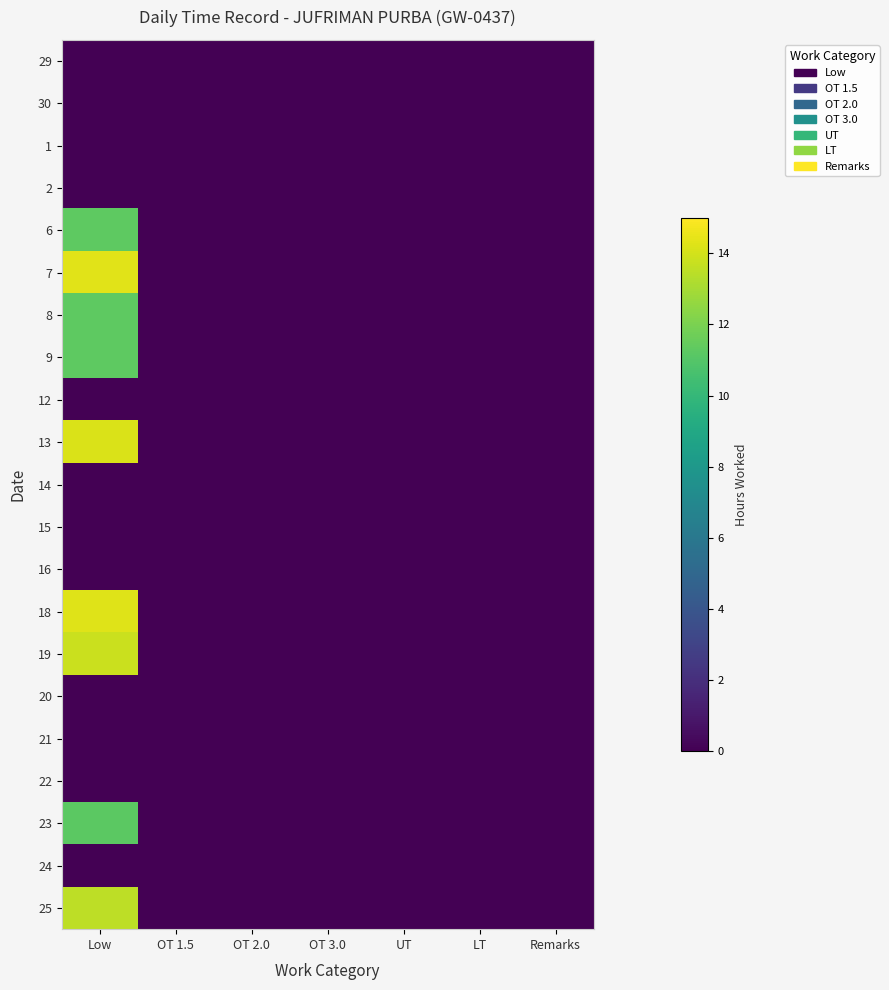

Rank the series at OT 2.0 from highest to lowest value.

29, 30, 1, 2, 6, 7, 8, 9, 12, 13, 14, 15, 16, 18, 19, 20, 21, 22, 23, 24, 25